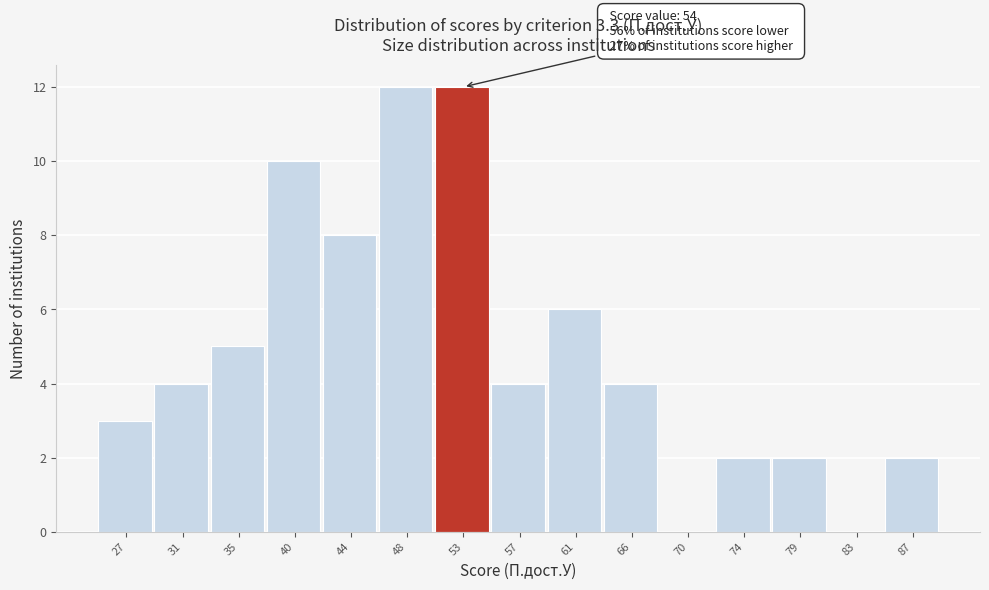

Reading left to right, transcribe all the data shown in this chart.

27=3	31=4	35=5	40=10	44=8	48=12	53=12	57=4	61=6	66=4	70=0	74=2	79=2	83=0	87=2